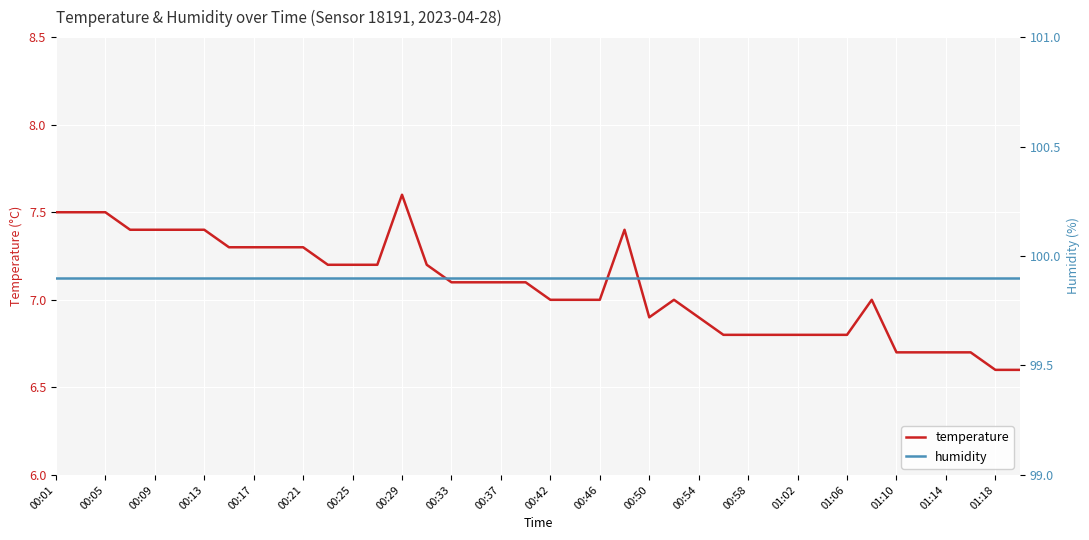

The value of temperature at 00:37 is 7.1. True or false?

True